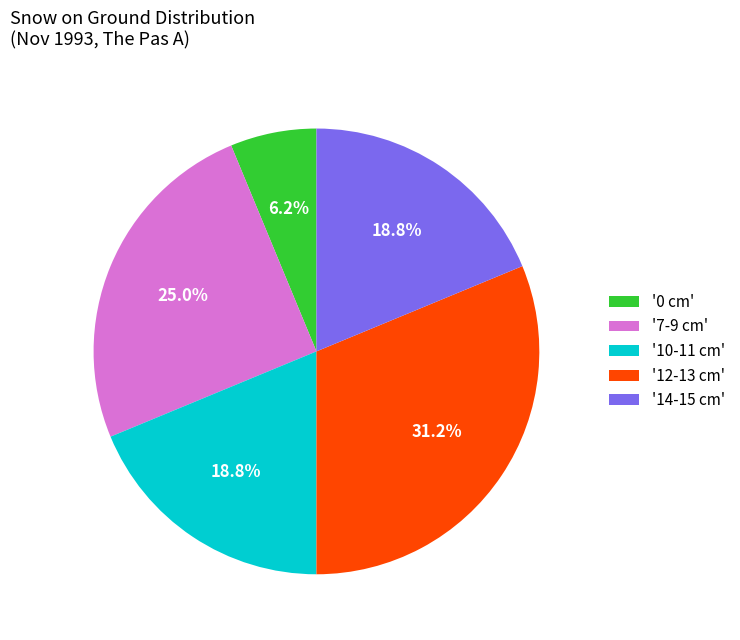

Is '12-13 cm' the majority of the pie?

No